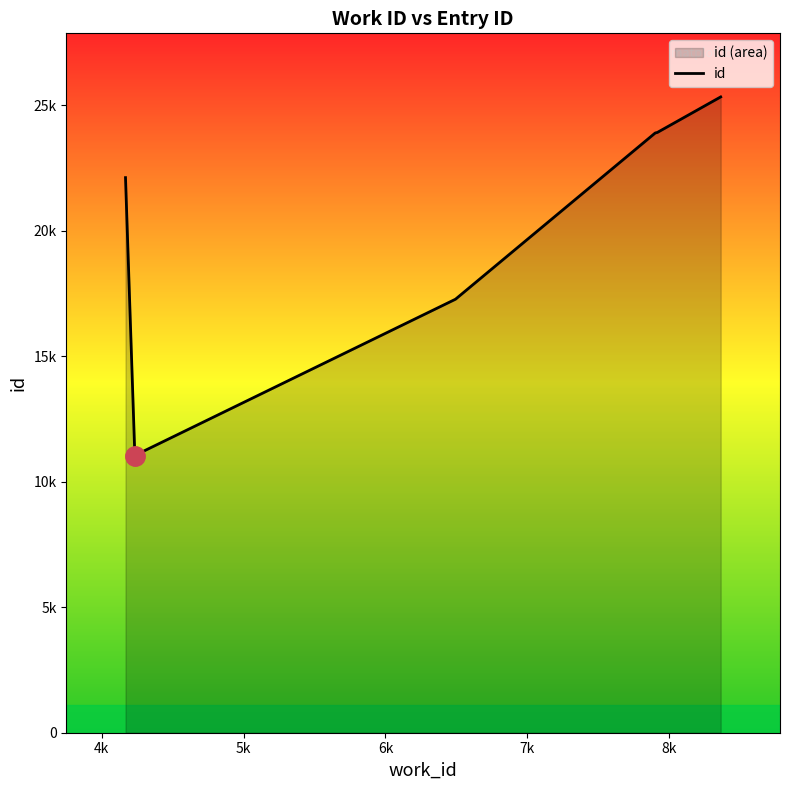

What is the greatest value displayed?

25323